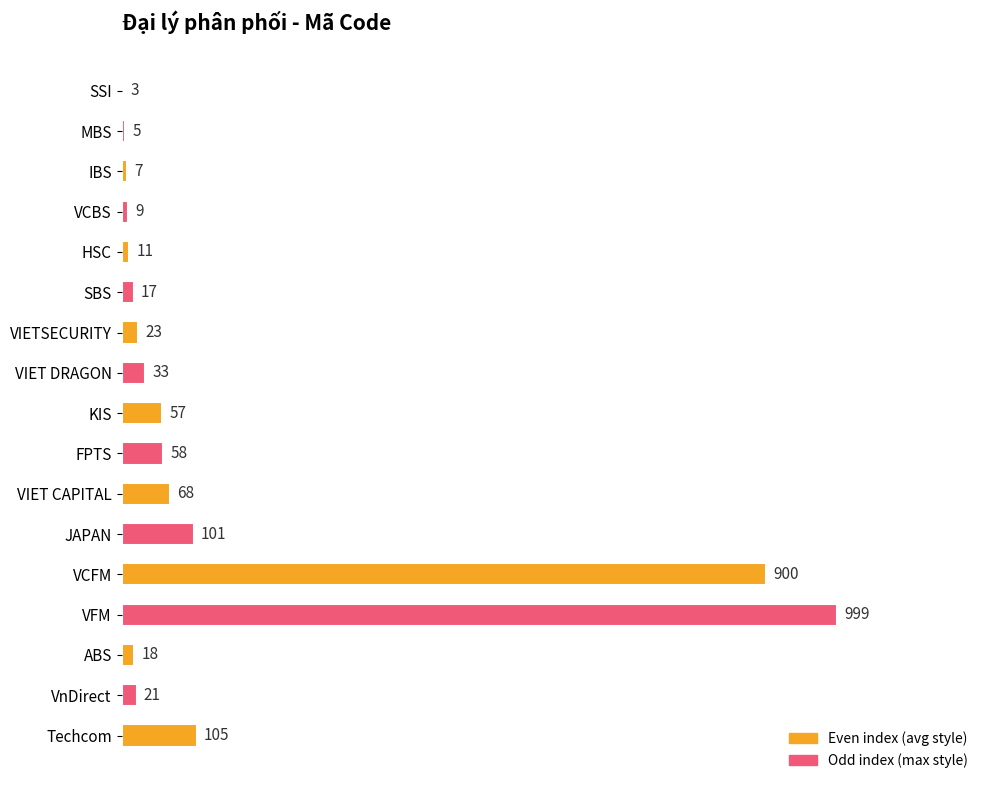

What is the average value?

143